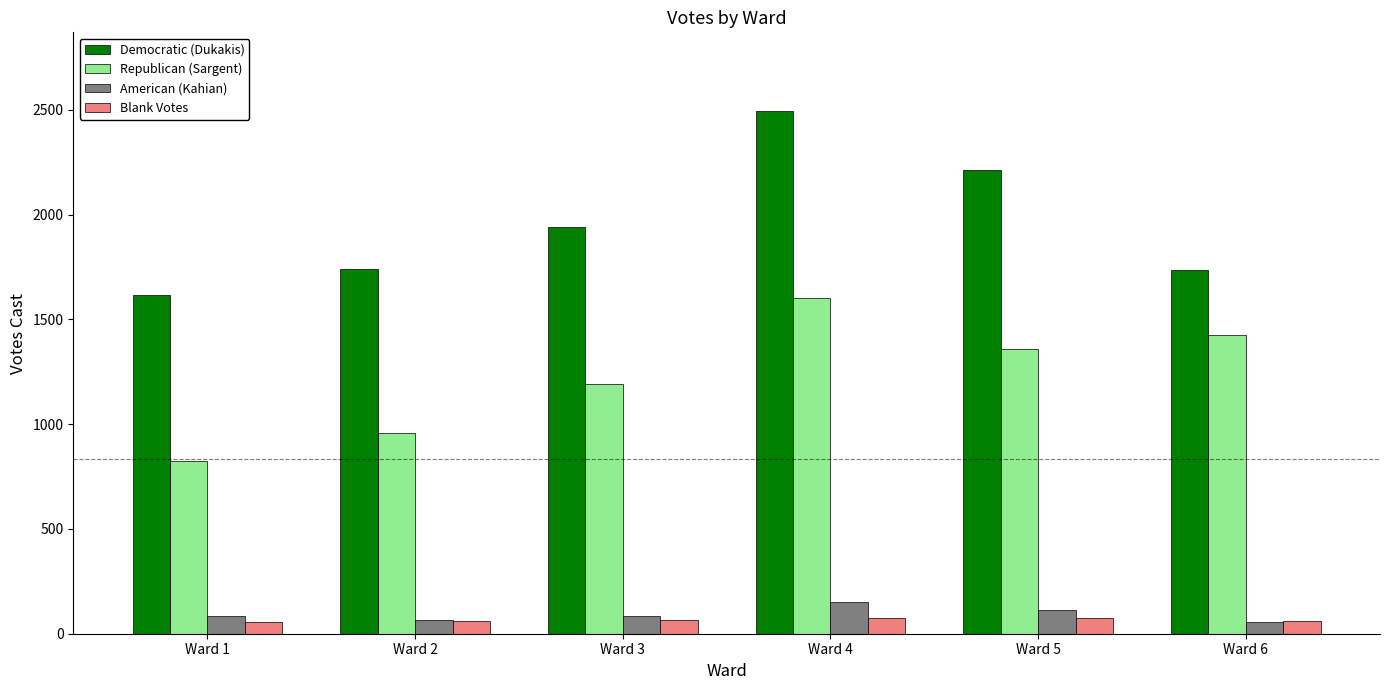

What is the sum of the Democratic (Dukakis) values at Ward 3 and Ward 6?

3677